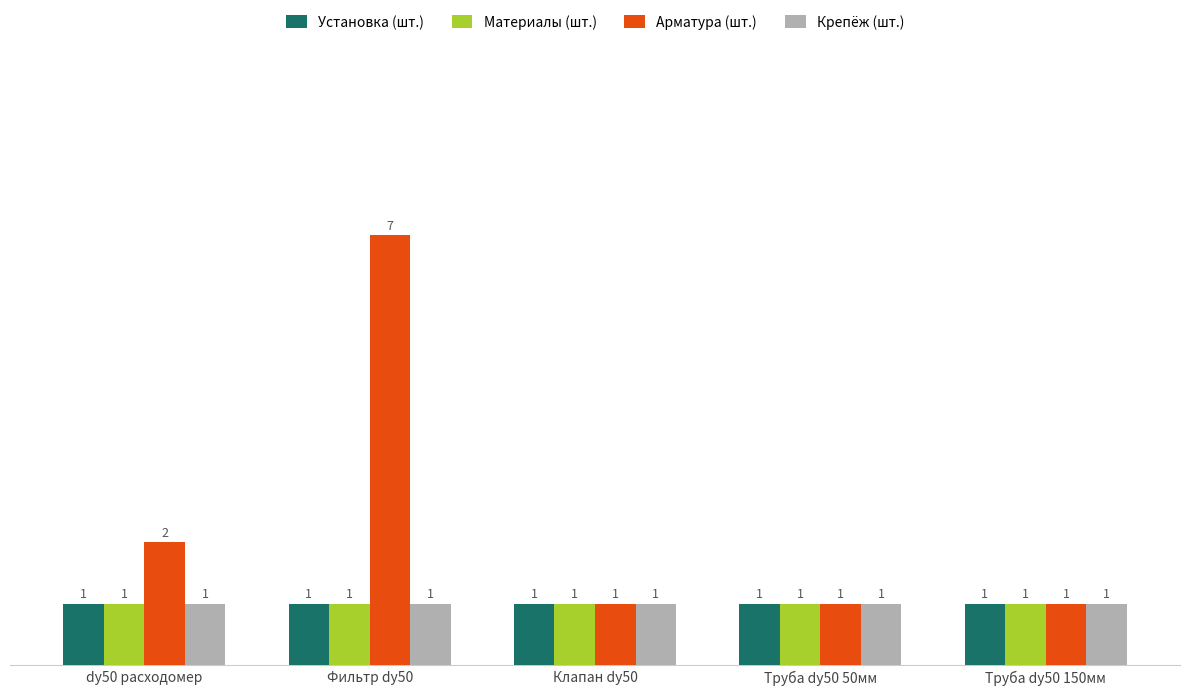

Which series has the largest total across all categories?

Арматура (шт.)